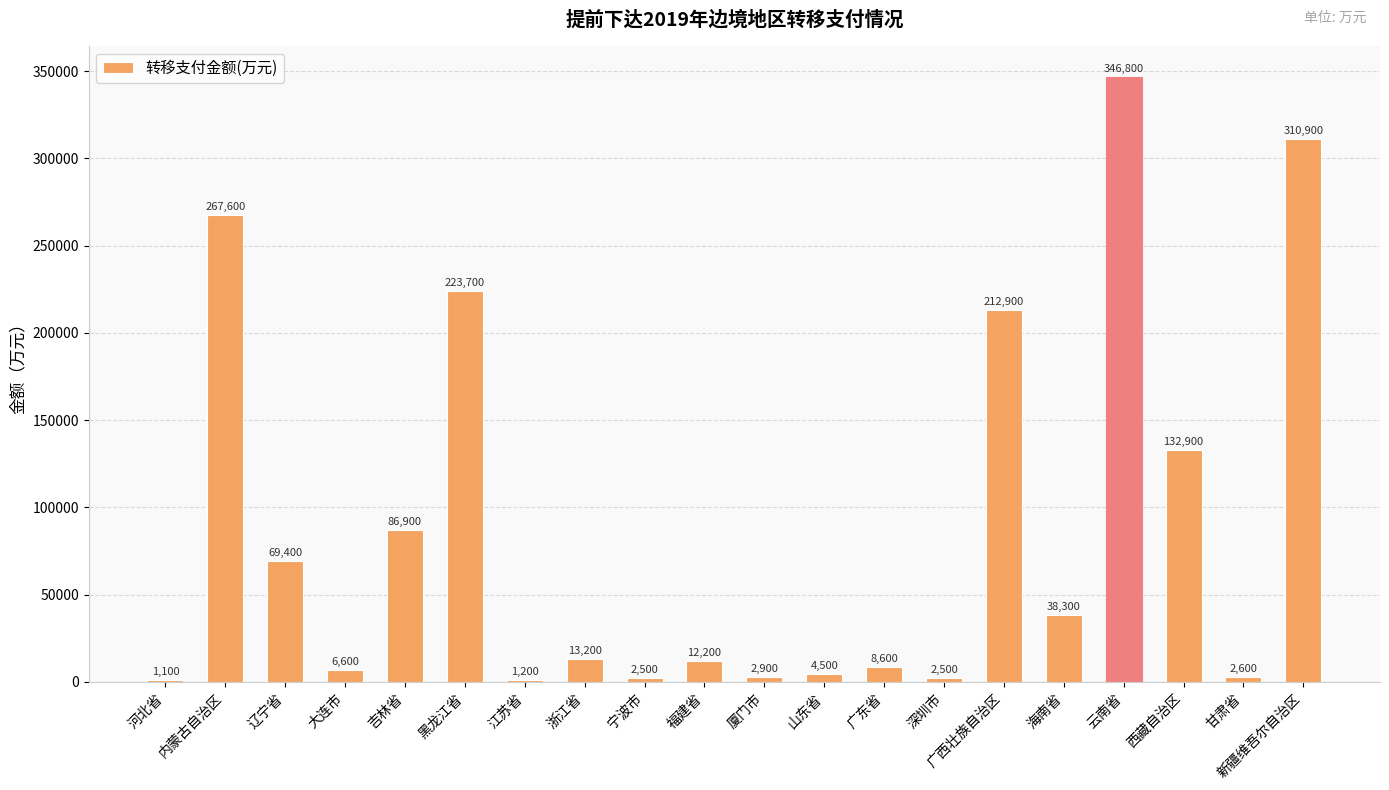

What is the value of the 15th bar from the left?

212900